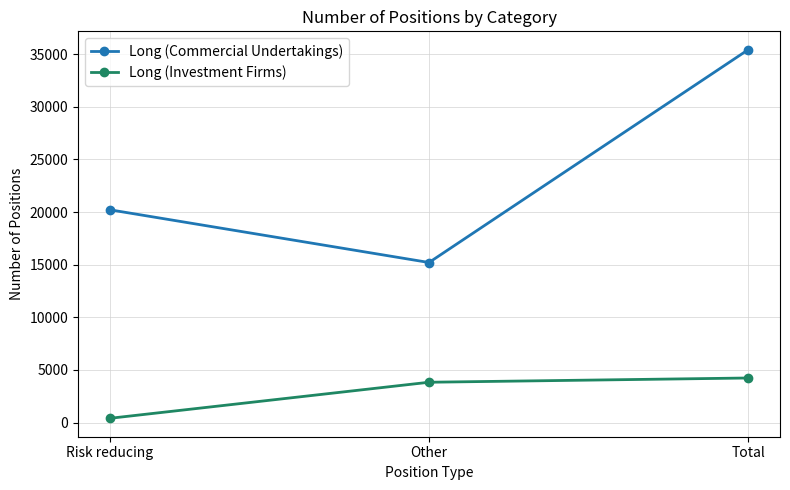

Which series has the largest range (max minus min)?

Long (Commercial Undertakings)